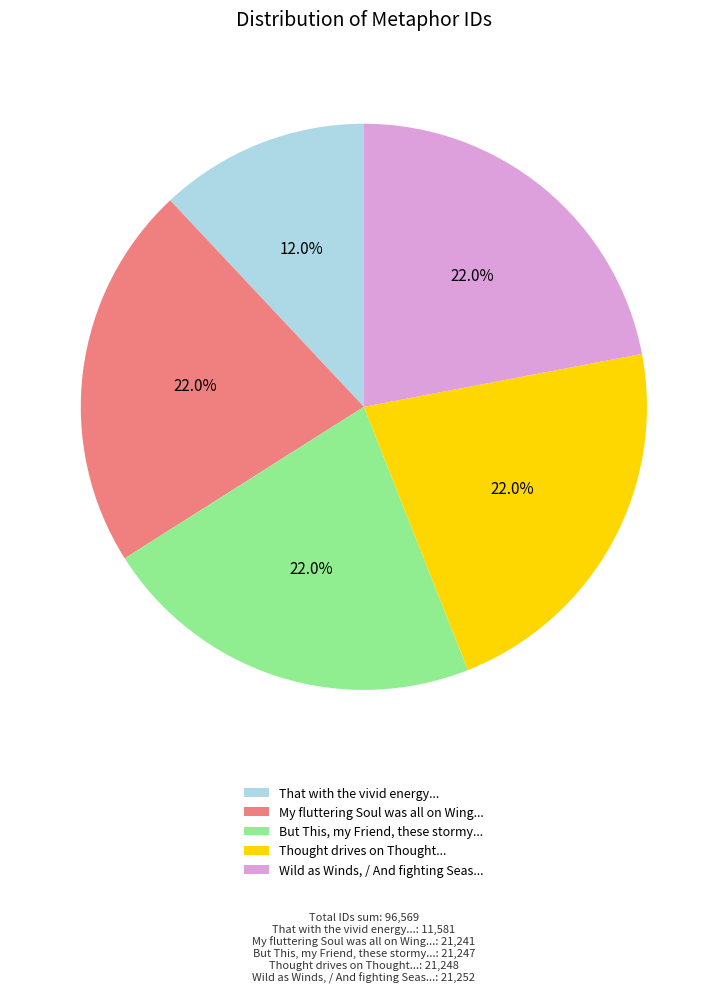

Between That with the vivid energy... and But This, my Friend, these stormy..., which is larger?

But This, my Friend, these stormy...